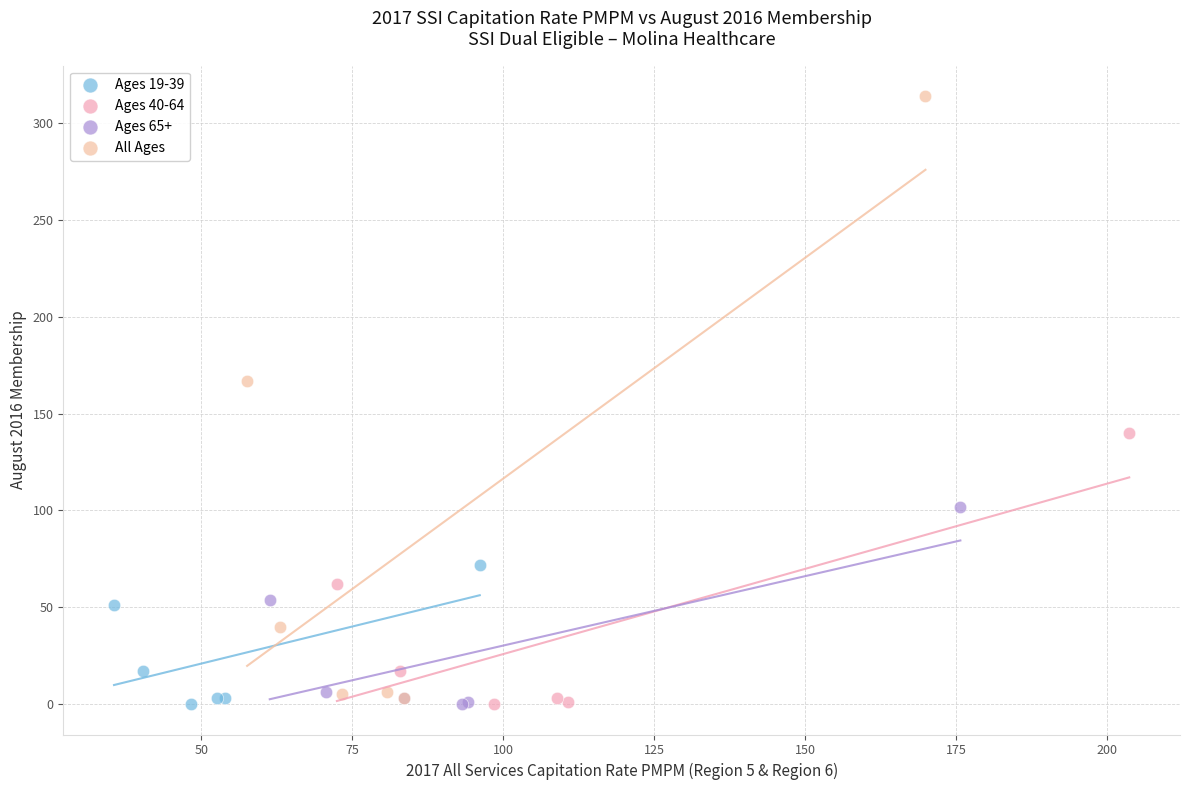

Which series has the widest spread of Y values?

All Ages